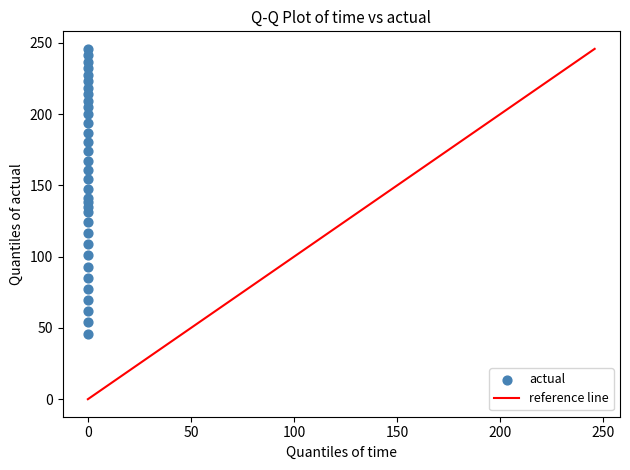

What is the range of Y values (max minus min)?

199.8